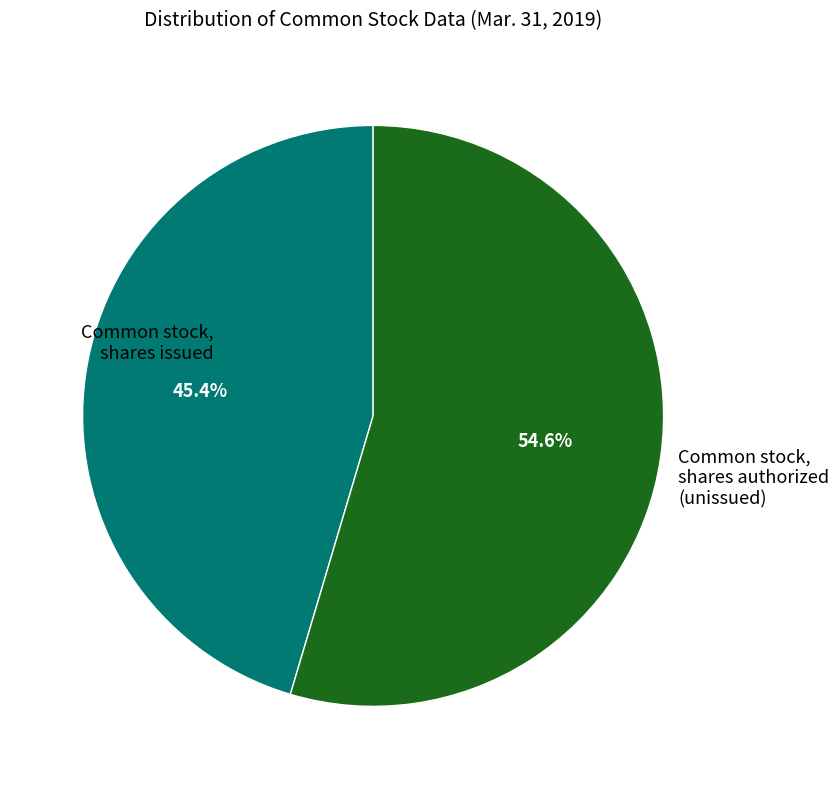

To the nearest percent, what is the average slice percentage?

50%